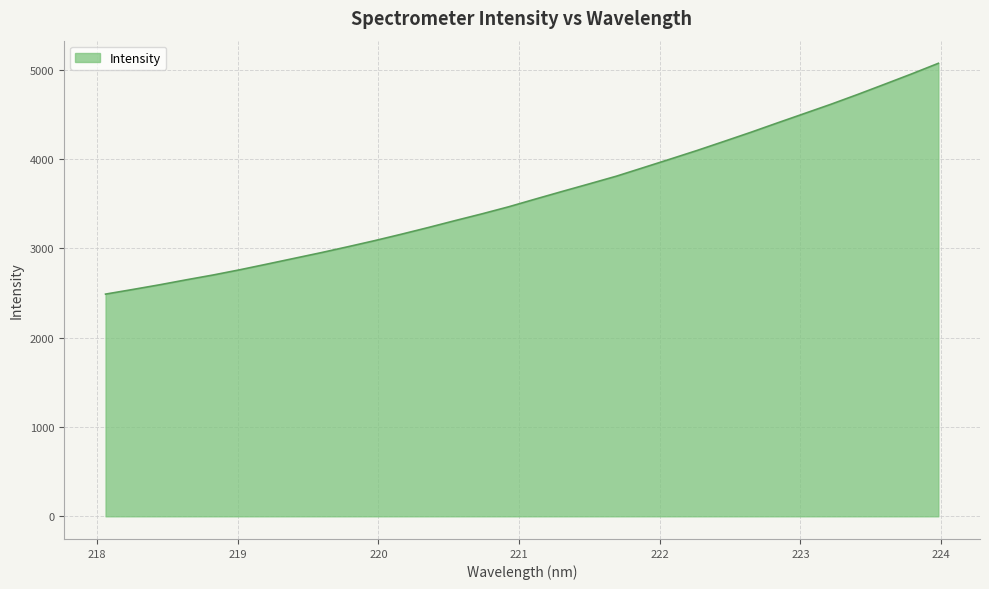

What is the difference between the maximum and minimum values?

2582.9